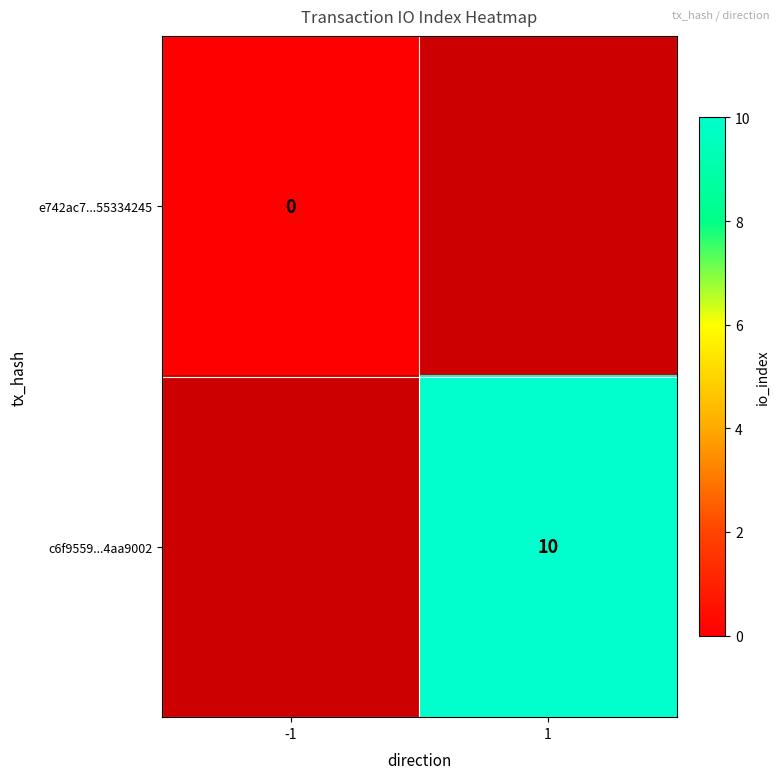

True or false: c6f9559...4aa9002 has a value of 14.8 at 1.

False